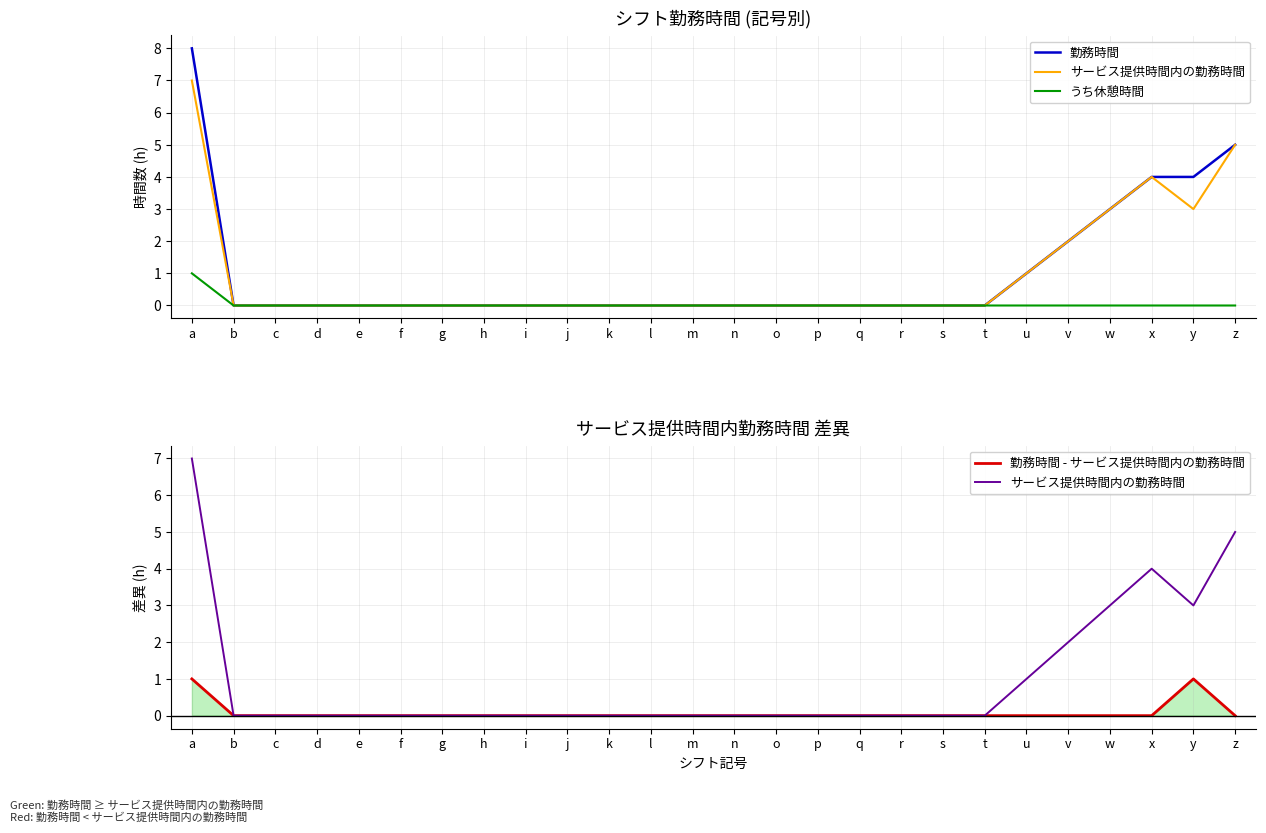

The value of 勤務時間 at p is -5. True or false?

False